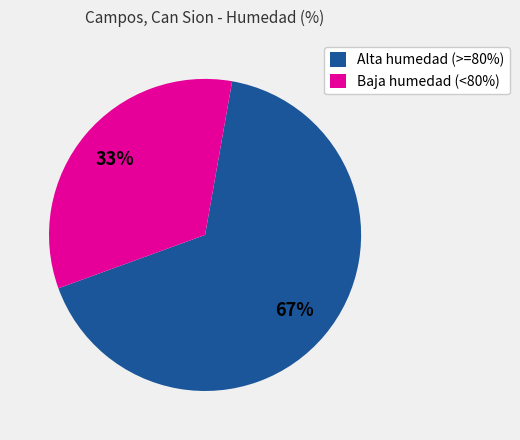

Is Alta humedad (>=80%) the majority of the pie?

Yes